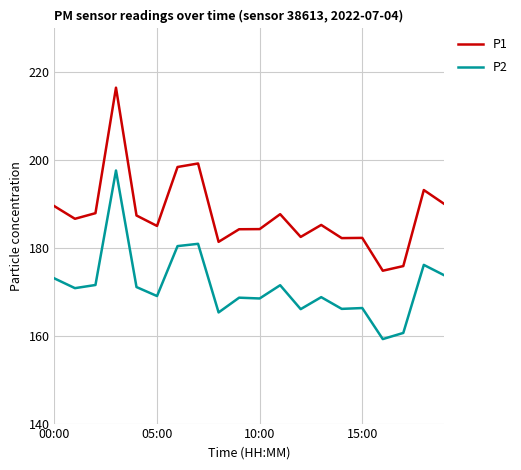

Which series has the widest spread of values?

P1